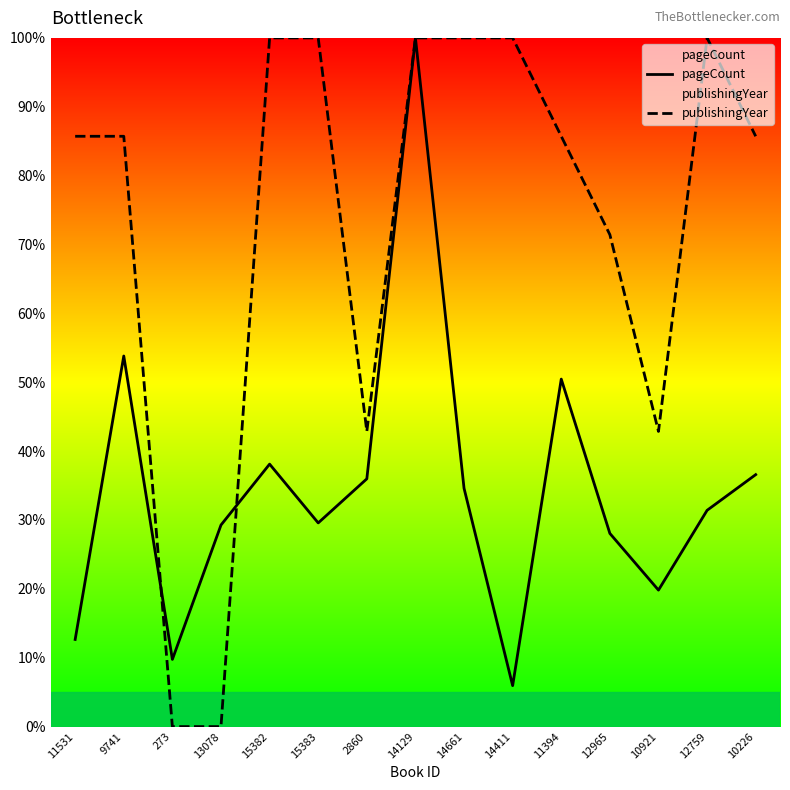

Reading left to right, list all the values displayed in this chart.

pageCount: 11531=12.7	9741=53.8	273=9.8	13078=29.3	15382=38.1	15383=29.6	2860=36.0	14129=100.0	14661=34.6	14411=5.9	11394=50.5	12965=28.0	10921=19.8	12759=31.4	10226=36.6
publishingYear: 11531=85.7	9741=85.7	273=0.0	13078=0.0	15382=100.0	15383=100.0	2860=42.9	14129=100.0	14661=100.0	14411=100.0	11394=85.7	12965=71.4	10921=42.9	12759=100.0	10226=85.7